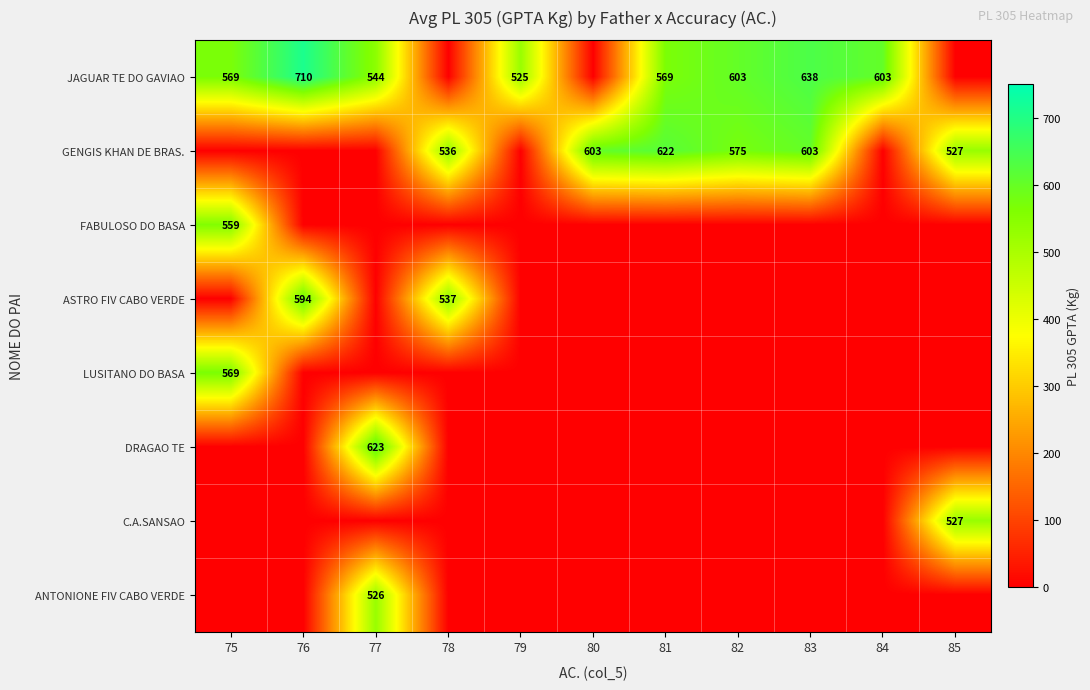

True or false: GENGIS KHAN DE BRAS. has a value of 575 at 82.

True